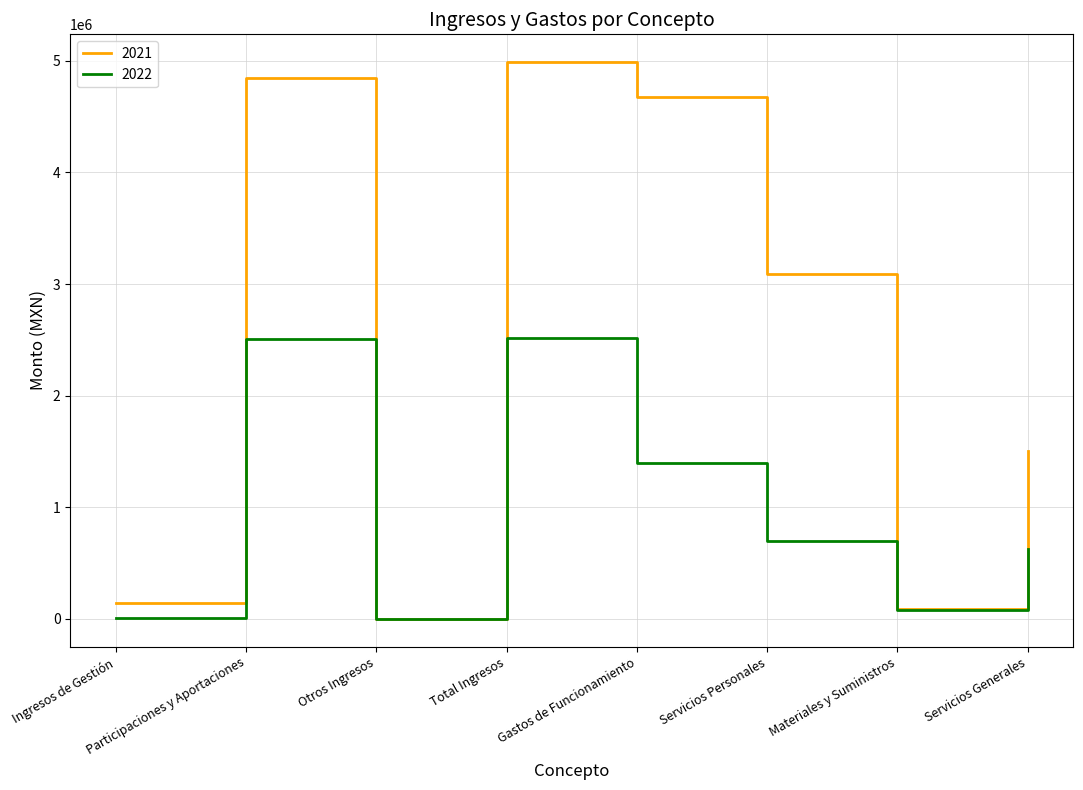

Which series has the widest spread of values?

2021